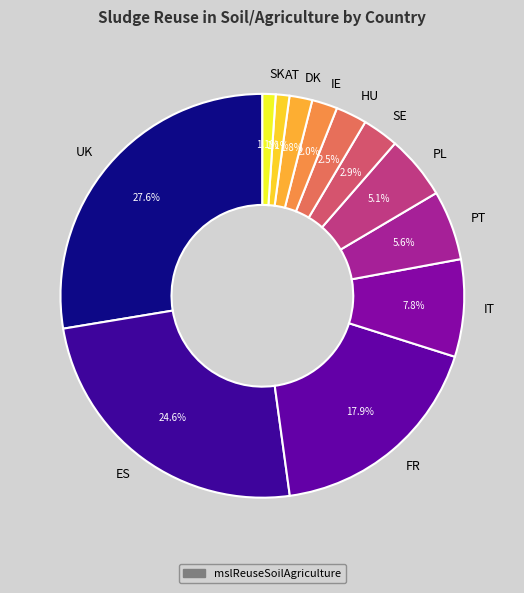

Which category has the biggest portion of the pie?

UK